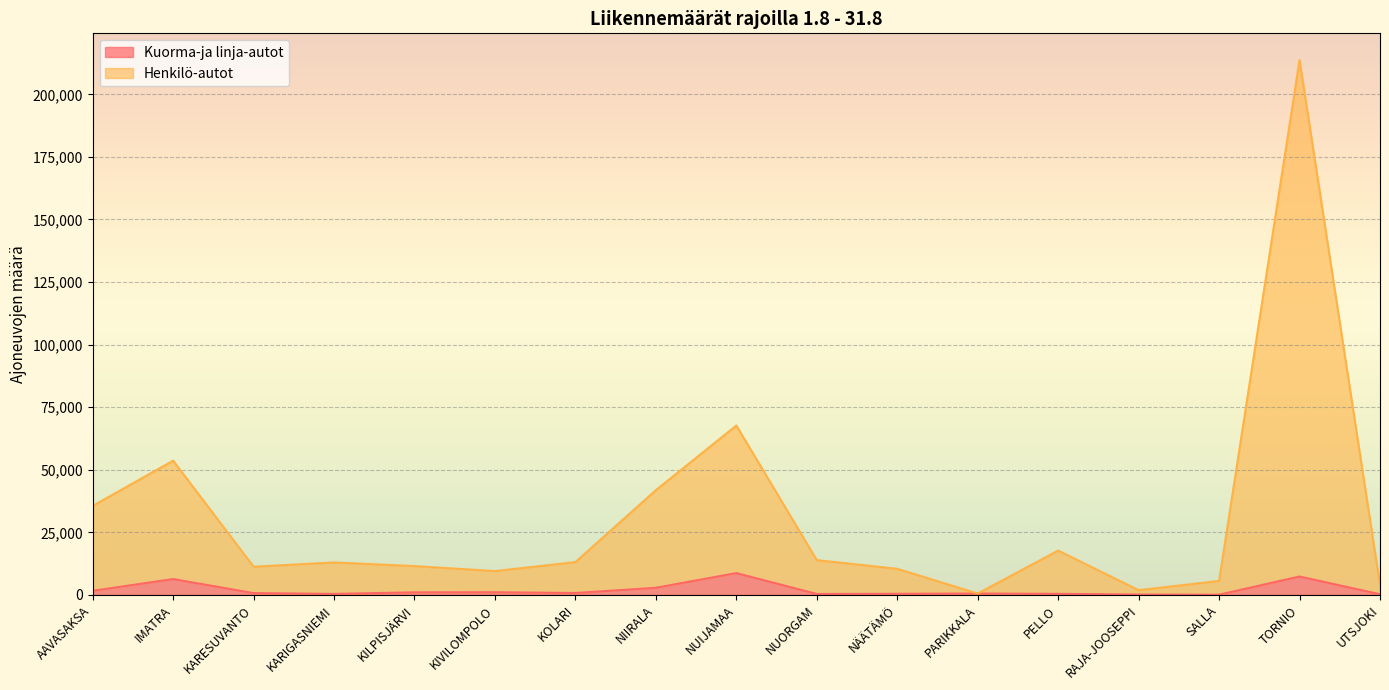

At which category is the sum across all series the highest?

TORNIO